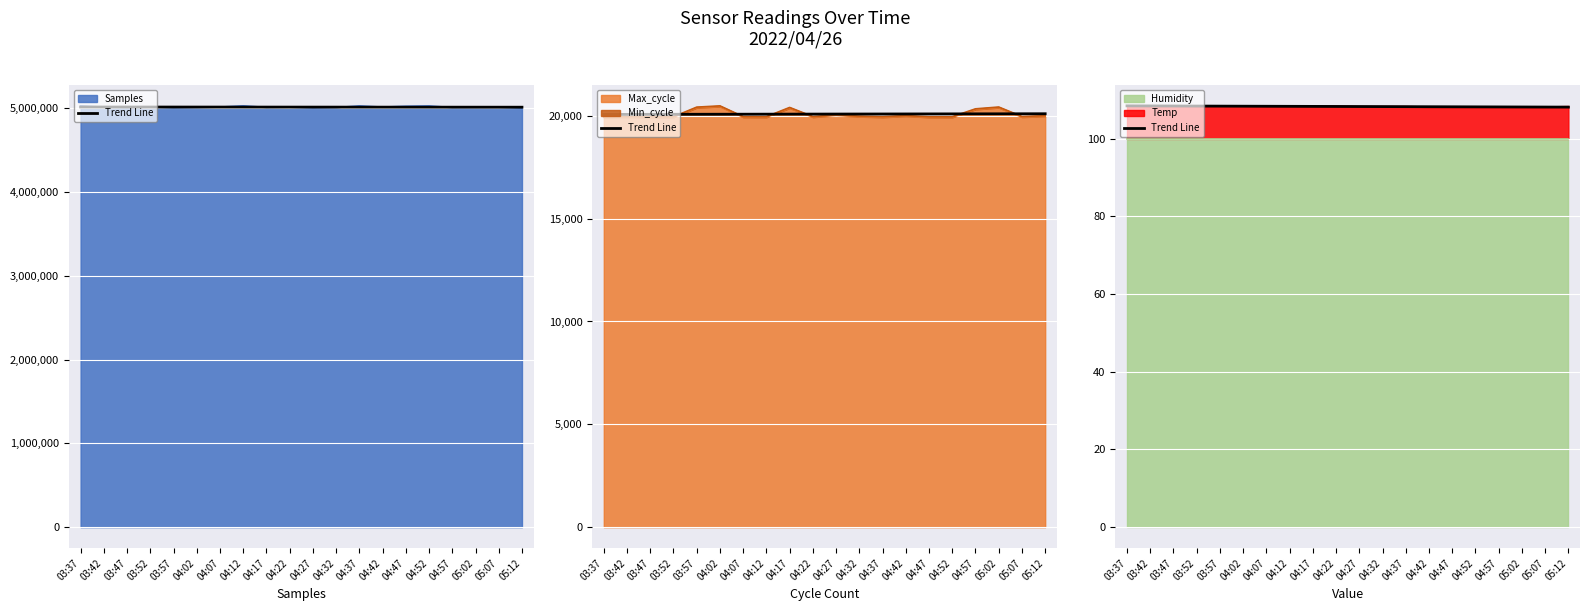

What is the value of the 20th point from the left?

108.1